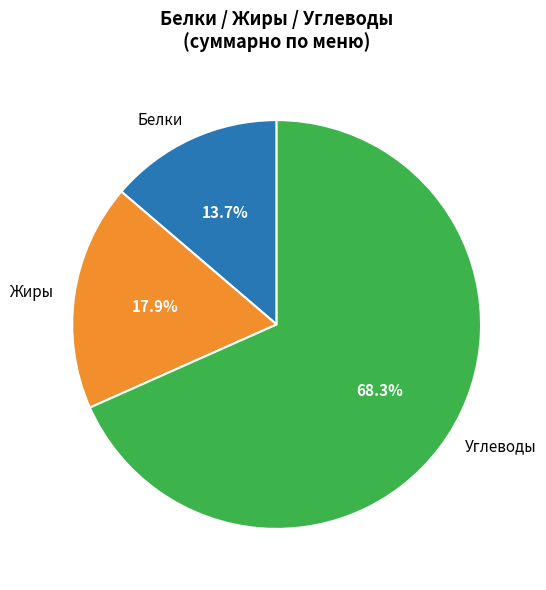

Between Белки and Углеводы, which is larger?

Углеводы